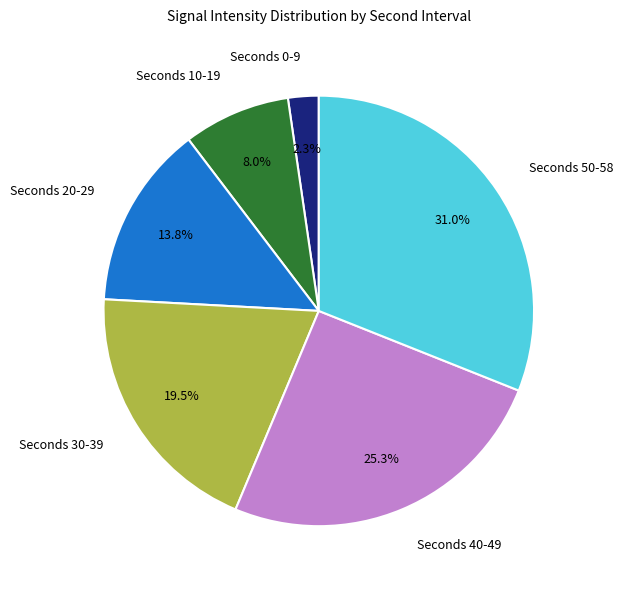

Approximately how many times larger is the value at Seconds 30-39 compared to Seconds 50-58?

0.6